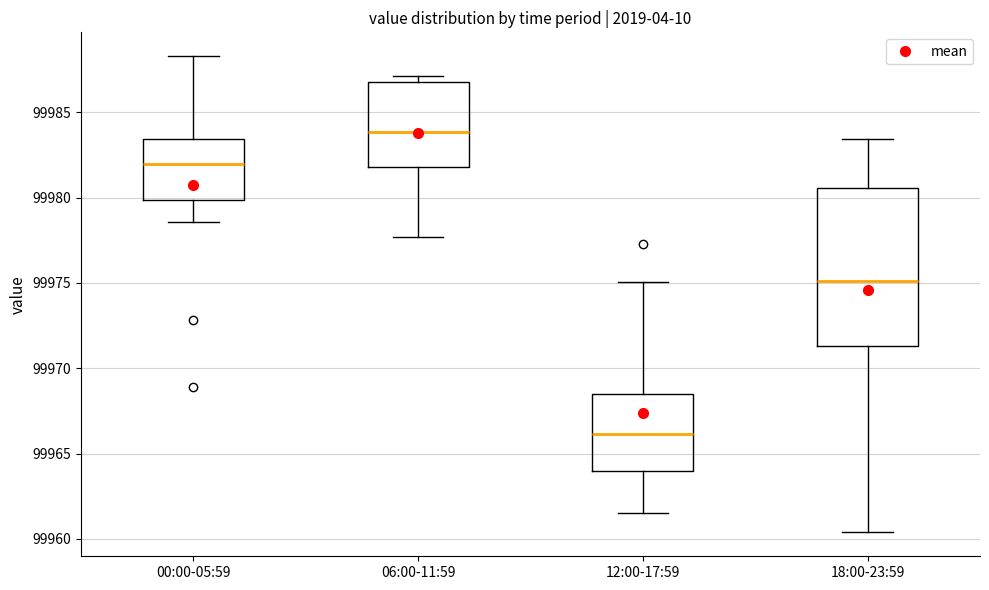

Reading left to right, read every box against the y-axis: the position of its median line, the range the box covers, and the ends of its whiskers. The values are not printed on the chart, so give them approximately, as read against the axis.

00:00-05:59: median 99982.0, box 99980.0 to 99983.5, whiskers 99978.5 to 99988.5
06:00-11:59: median 99984.0, box 99982.0 to 99987.0, whiskers 99977.5 to 99987.0 (just above the box's upper edge)
12:00-17:59: median 99966.0, box 99964.0 to 99968.5, whiskers 99961.5 to 99975.0
18:00-23:59: median 99975.0, box 99971.5 to 99980.5, whiskers 99960.5 to 99983.5